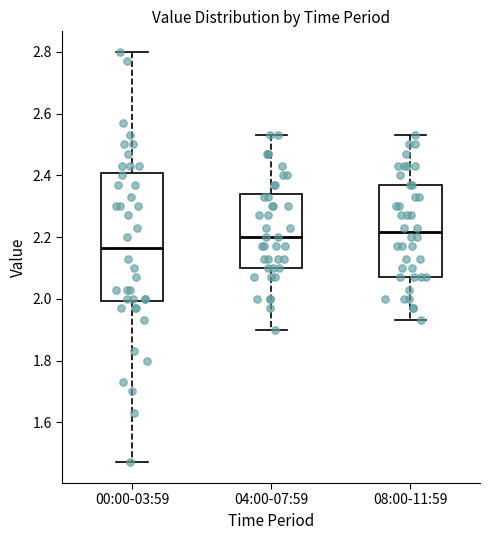

Where does the upper whisker of the box for 04:00-07:59 end on the y-axis? The values are not printed on the chart, so give them approximately, as read against the axis.

2.54